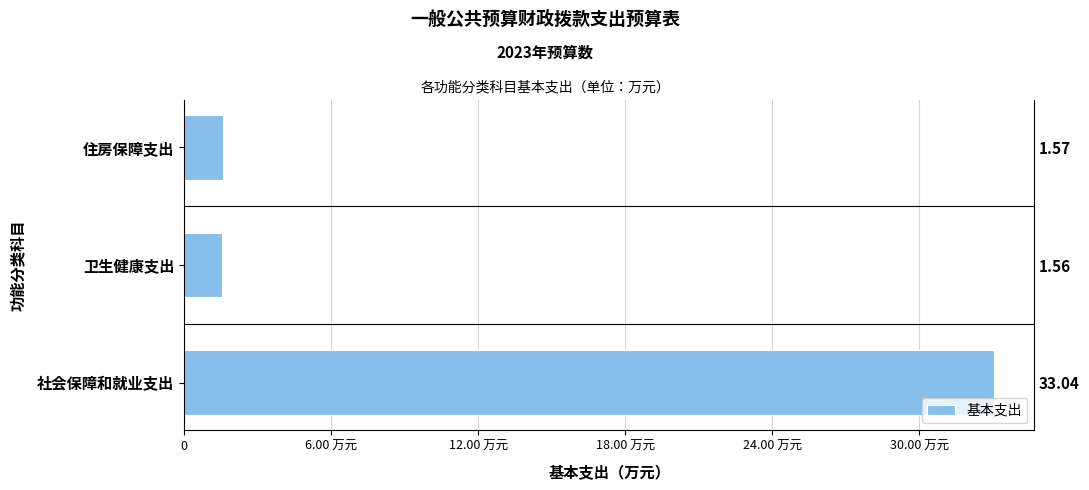

Which has a higher value, 卫生健康支出 or 住房保障支出?

住房保障支出